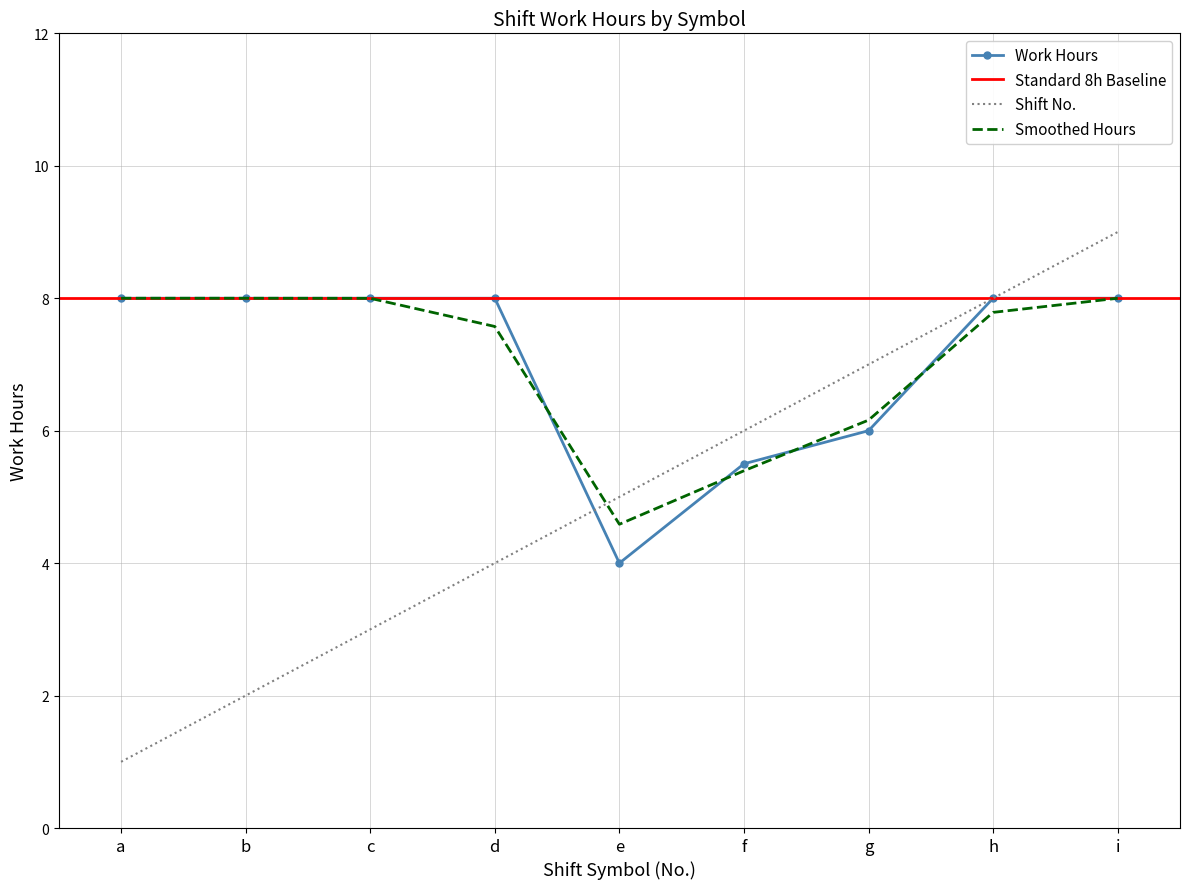

The Work Hours series shows 8.6 at g. True or false?

False